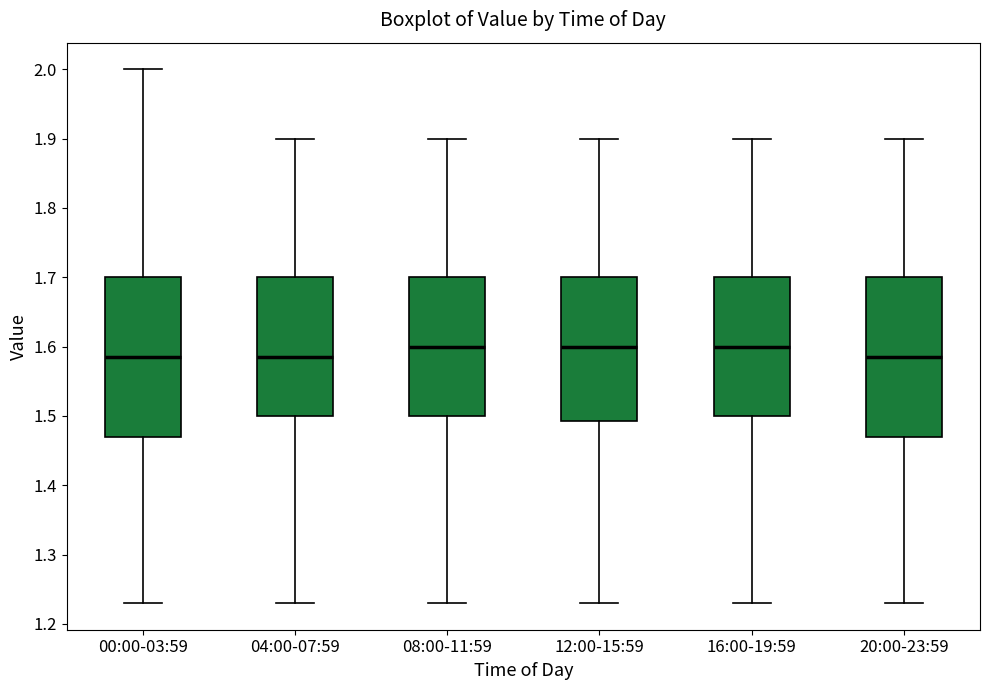

Reading left to right, read every box against the y-axis: the position of its median line, the range the box covers, and the ends of its whiskers. The values are not printed on the chart, so give them approximately, as read against the axis.

00:00-03:59: median 1.59, box 1.47 to 1.70, whiskers 1.23 to 2.00
04:00-07:59: median 1.59, box 1.50 to 1.70, whiskers 1.23 to 1.90
08:00-11:59: median 1.60, box 1.50 to 1.70, whiskers 1.23 to 1.90
12:00-15:59: median 1.60, box 1.49 to 1.70, whiskers 1.23 to 1.90
16:00-19:59: median 1.60, box 1.50 to 1.70, whiskers 1.23 to 1.90
20:00-23:59: median 1.59, box 1.47 to 1.70, whiskers 1.23 to 1.90